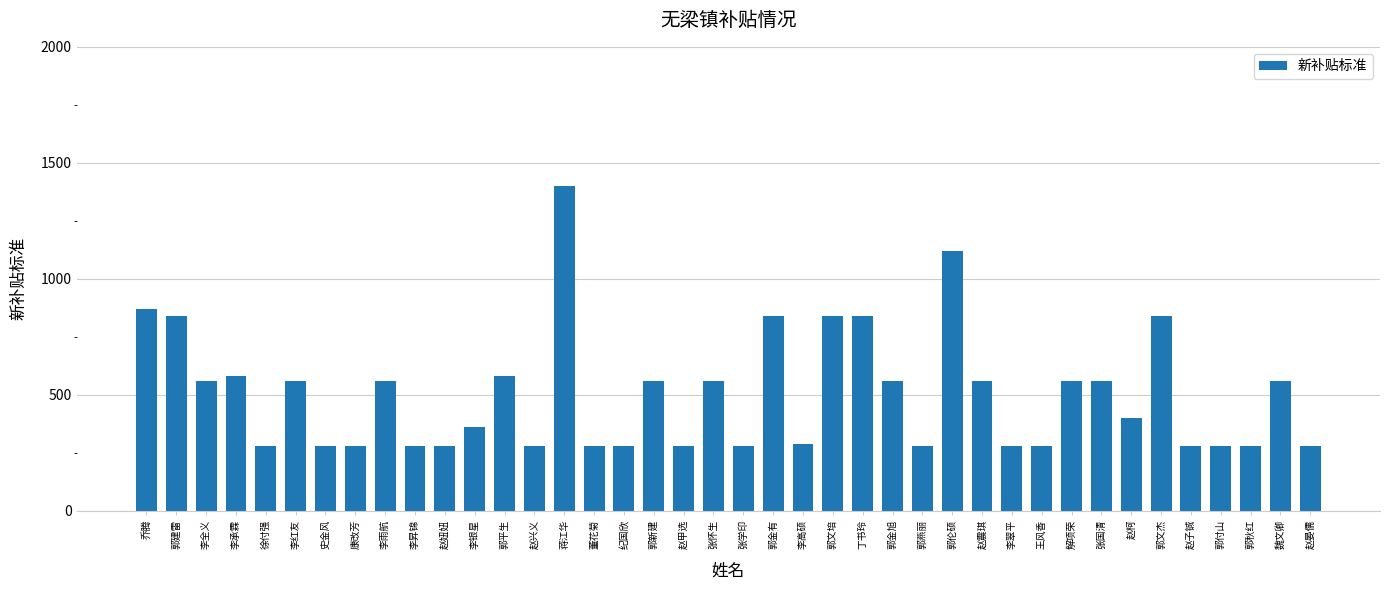

What is the ratio of the value at 赵兴义 to the value at 郭平生?

0.5